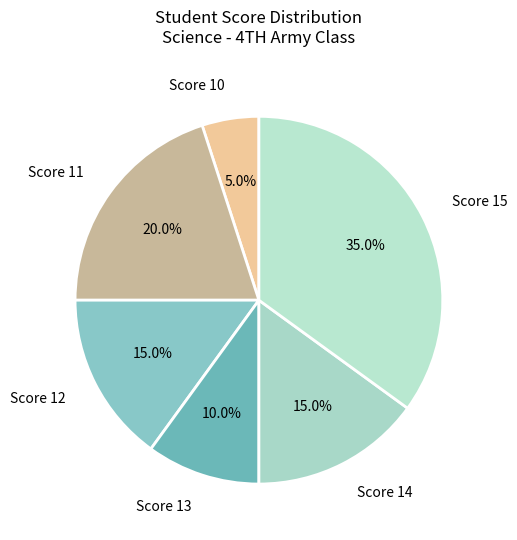

Combined, do Score 15 and Score 13 account for over 50%?

No